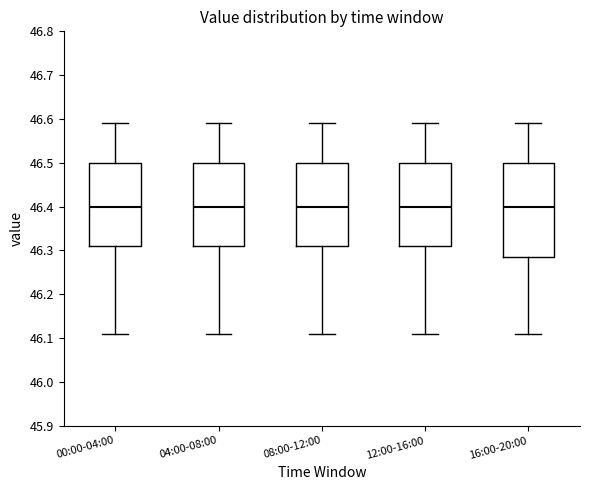

Reading left to right, transcribe this box plot: for each box, give where its median line is, the range the box spans, and where its two whiskers end, as read against the y-axis. The values are not printed on the chart, so give them approximately, as read against the axis.

00:00-04:00: median 46.40, box 46.31 to 46.50, whiskers 46.11 to 46.59
04:00-08:00: median 46.40, box 46.31 to 46.50, whiskers 46.11 to 46.59
08:00-12:00: median 46.40, box 46.31 to 46.50, whiskers 46.11 to 46.59
12:00-16:00: median 46.40, box 46.31 to 46.50, whiskers 46.11 to 46.59
16:00-20:00: median 46.40, box 46.29 to 46.50, whiskers 46.11 to 46.59